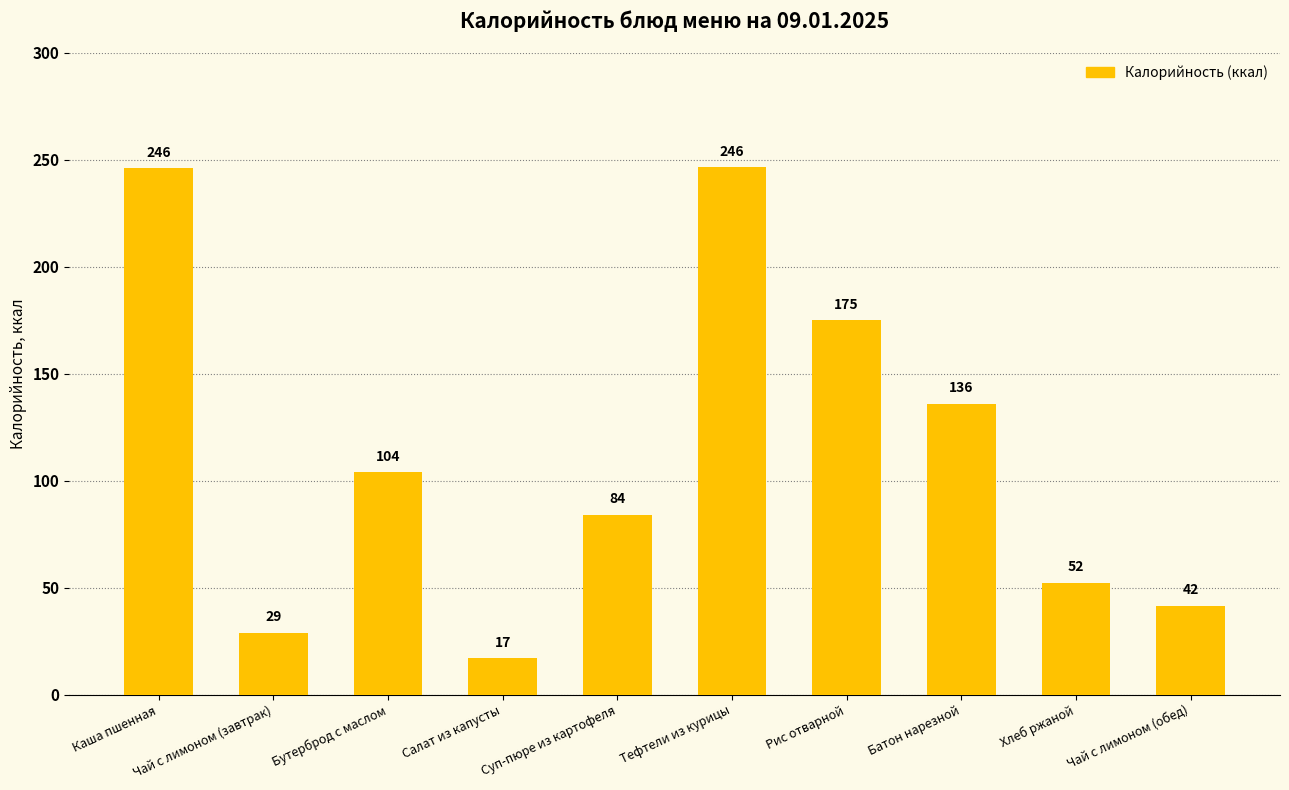

What is the sum of all values?

1131.3